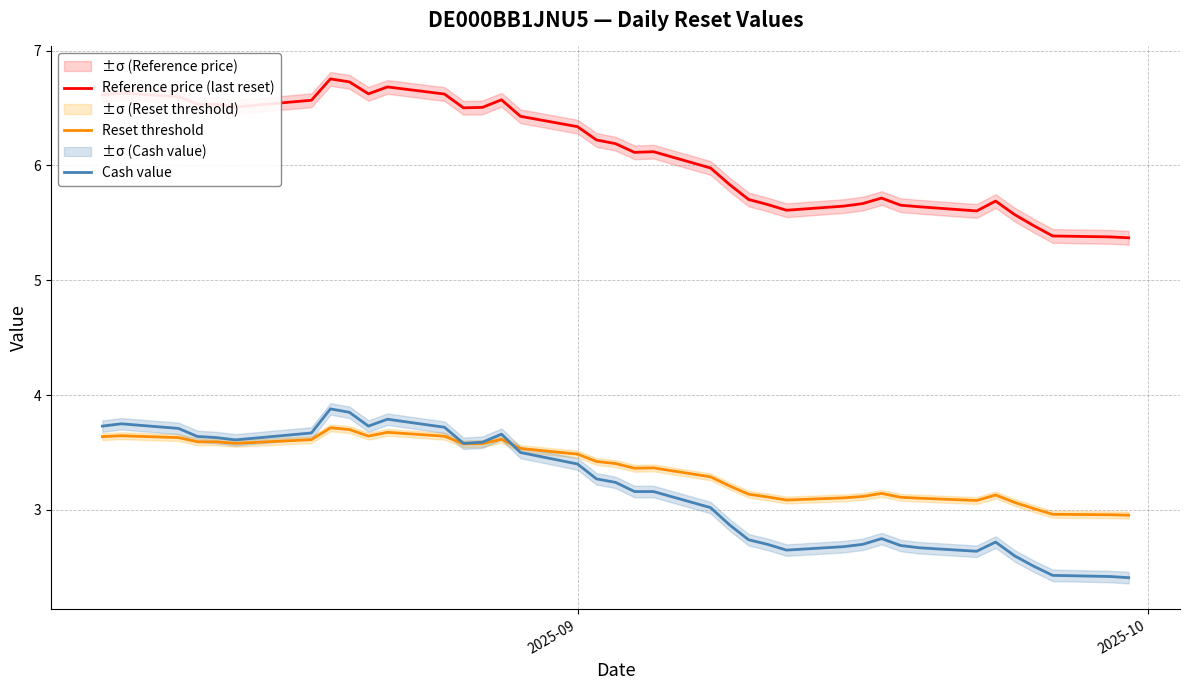

What is the smallest value displayed?

2.4